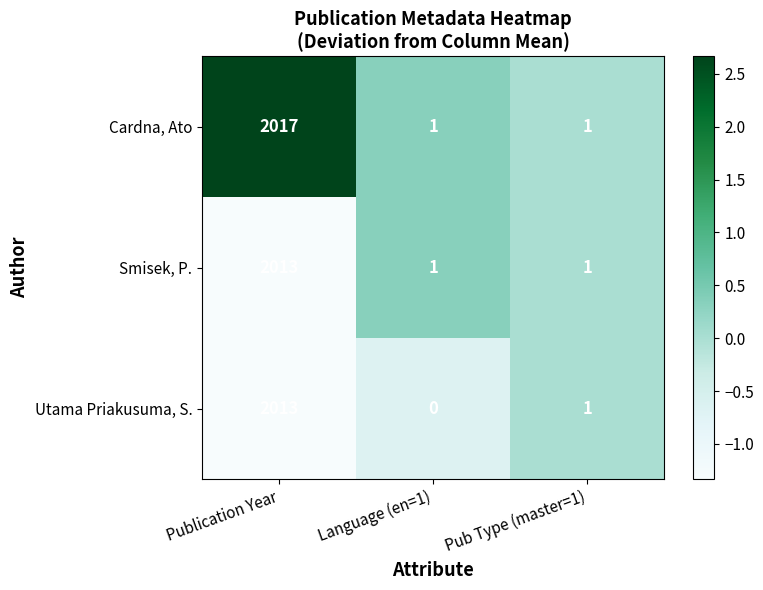

What is the sum of all Smisek, P. values?

2015